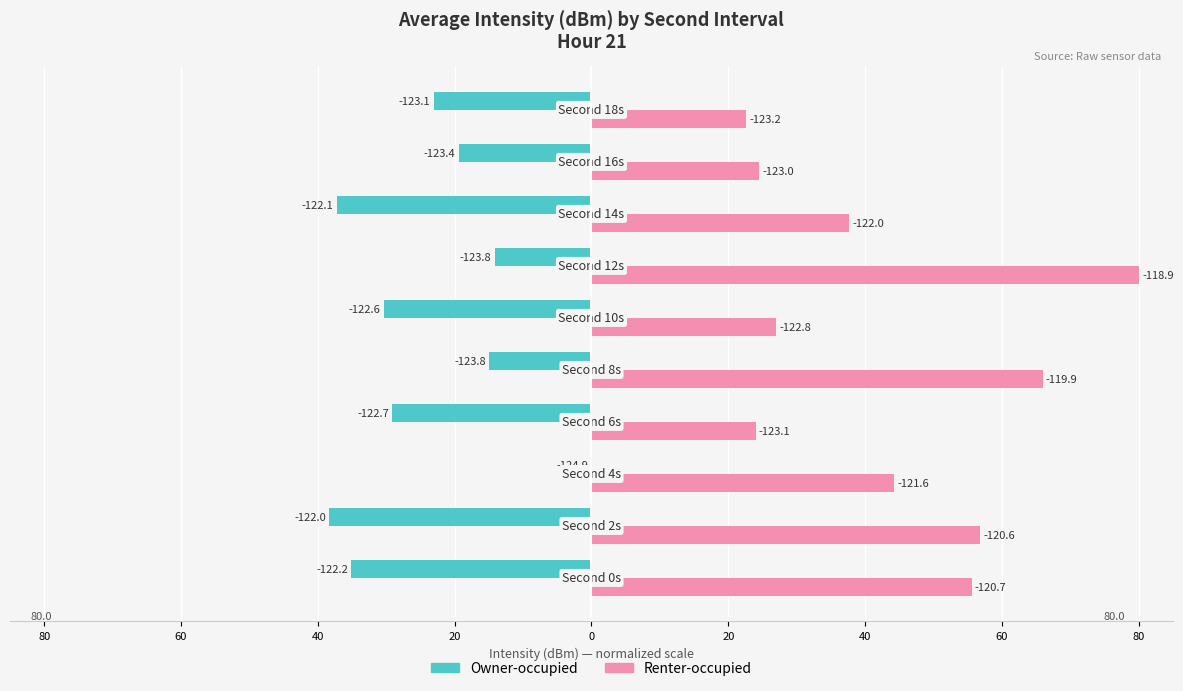

What are all the series names shown in the legend?

Owner-occupied, Renter-occupied